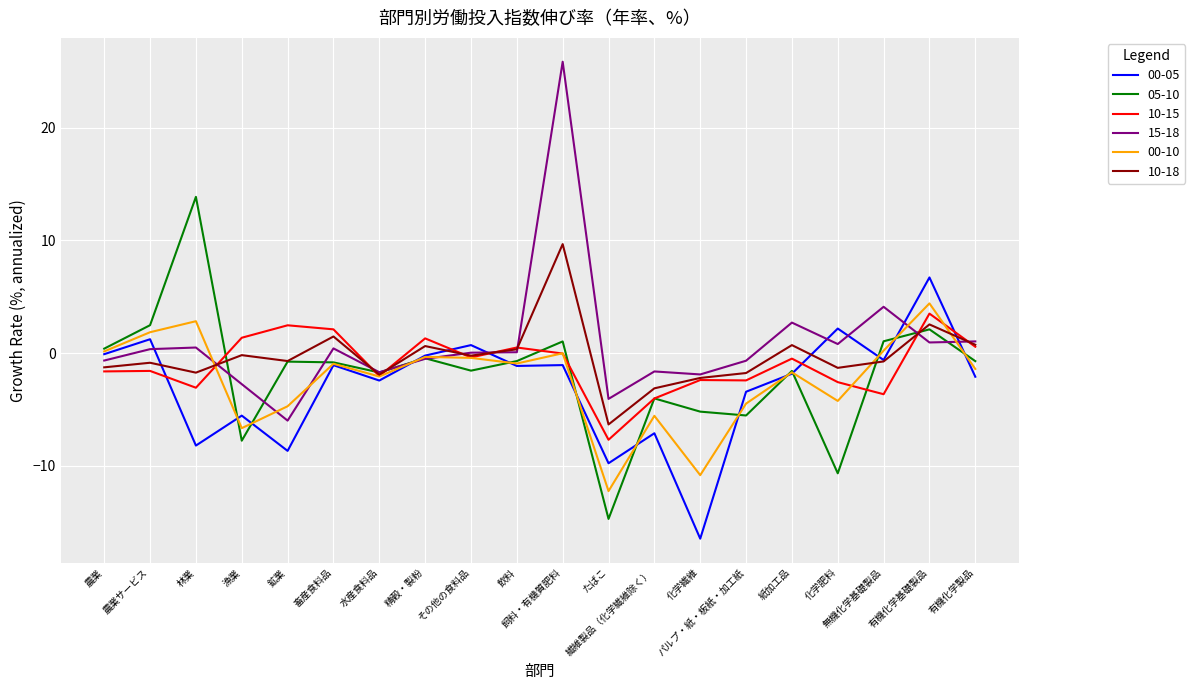

Count the number of data series in this chart.

6